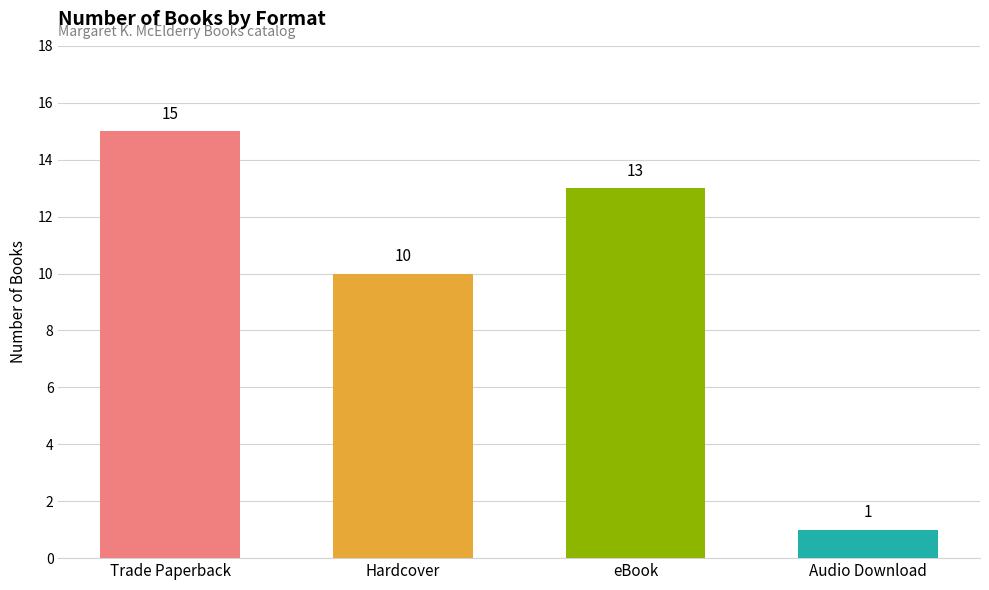

How many values are below 13?

2